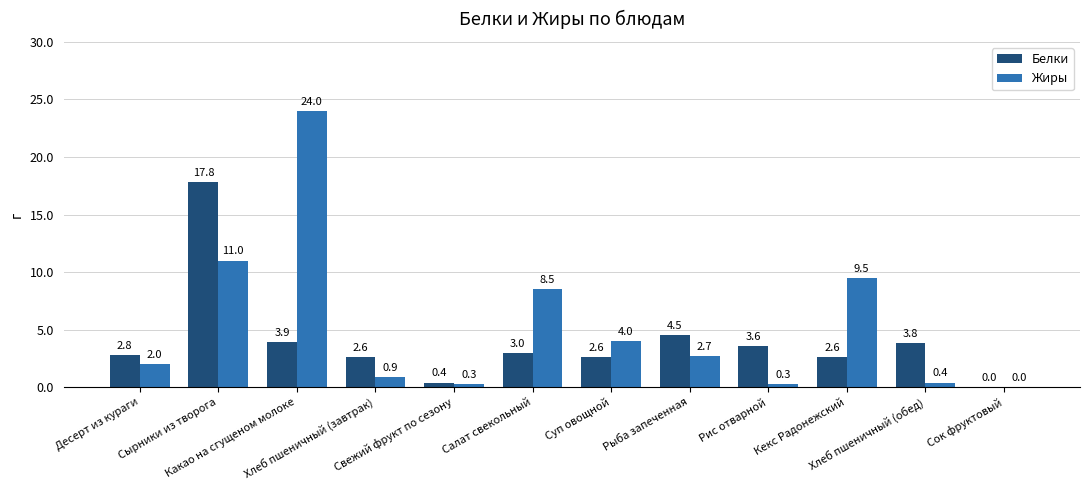

What is the total value across all series at Какао на сгущеном молоке?

27.9